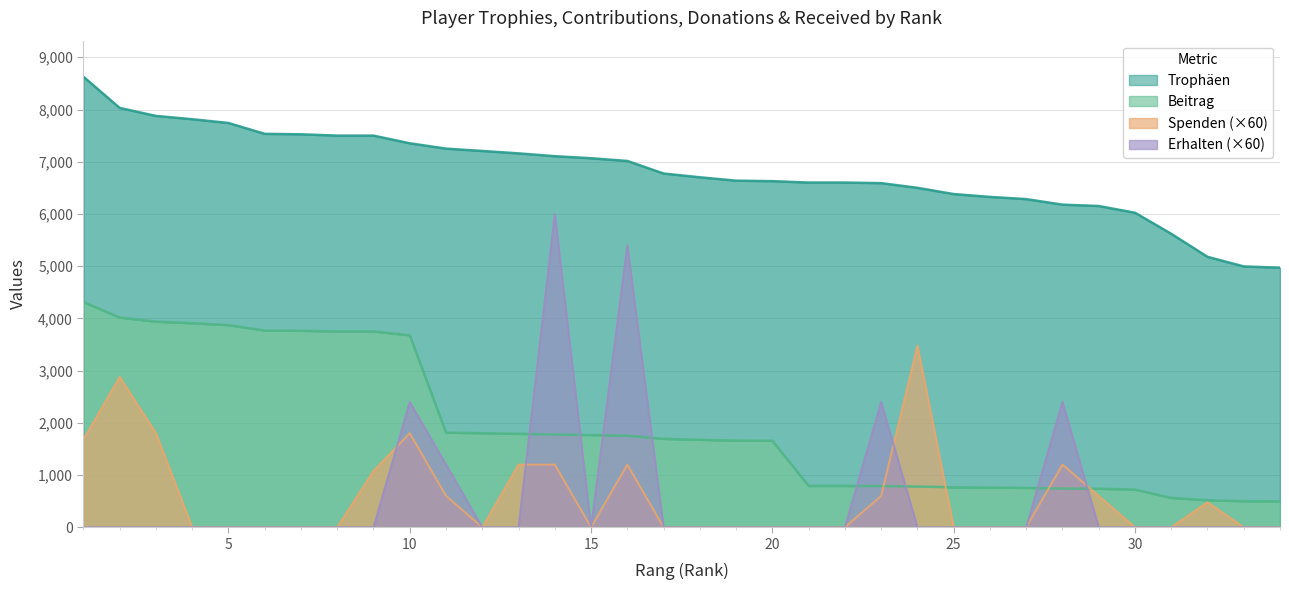

Reading left to right, list all the values displayed in this chart.

Trophäen: 1=8628	2=8030	3=7877	4=7814	5=7742	6=7534	7=7525	8=7500	9=7500	10=7353	11=7251	12=7206	13=7160	14=7106	15=7067	16=7015	17=6774	18=6702	19=6637	20=6628	21=6601	22=6601	23=6590	24=6500	25=6381	26=6326	27=6284	28=6178	29=6152	30=6023	31=5620	32=5179	33=4995	34=4970
Beitrag: 1=4314	2=4015	3=3938	4=3907	5=3871	6=3767	7=3762	8=3750	9=3750	10=3676	11=1812	12=1801	13=1790	14=1776	15=1766	16=1753	17=1693	18=1675	19=1659	20=1657	21=792	22=792	23=790	24=780	25=765	26=759	27=754	28=741	29=738	30=722	31=562	32=517	33=499	34=497
Spenden: 1=1680	2=2880	3=1800	4=0	5=0	6=0	7=0	8=0	9=1080	10=1800	11=600	12=0	13=1200	14=1200	15=0	16=1200	17=0	18=0	19=0	20=0	21=0	22=0	23=600	24=3480	25=0	26=0	27=0	28=1200	29=600	30=0	31=0	32=480	33=0	34=0
Erhalten: 1=0	2=0	3=0	4=0	5=0	6=0	7=0	8=0	9=0	10=2400	11=1200	12=0	13=0	14=6000	15=0	16=5400	17=0	18=0	19=0	20=0	21=0	22=0	23=2400	24=0	25=0	26=0	27=0	28=2400	29=0	30=0	31=0	32=0	33=0	34=0